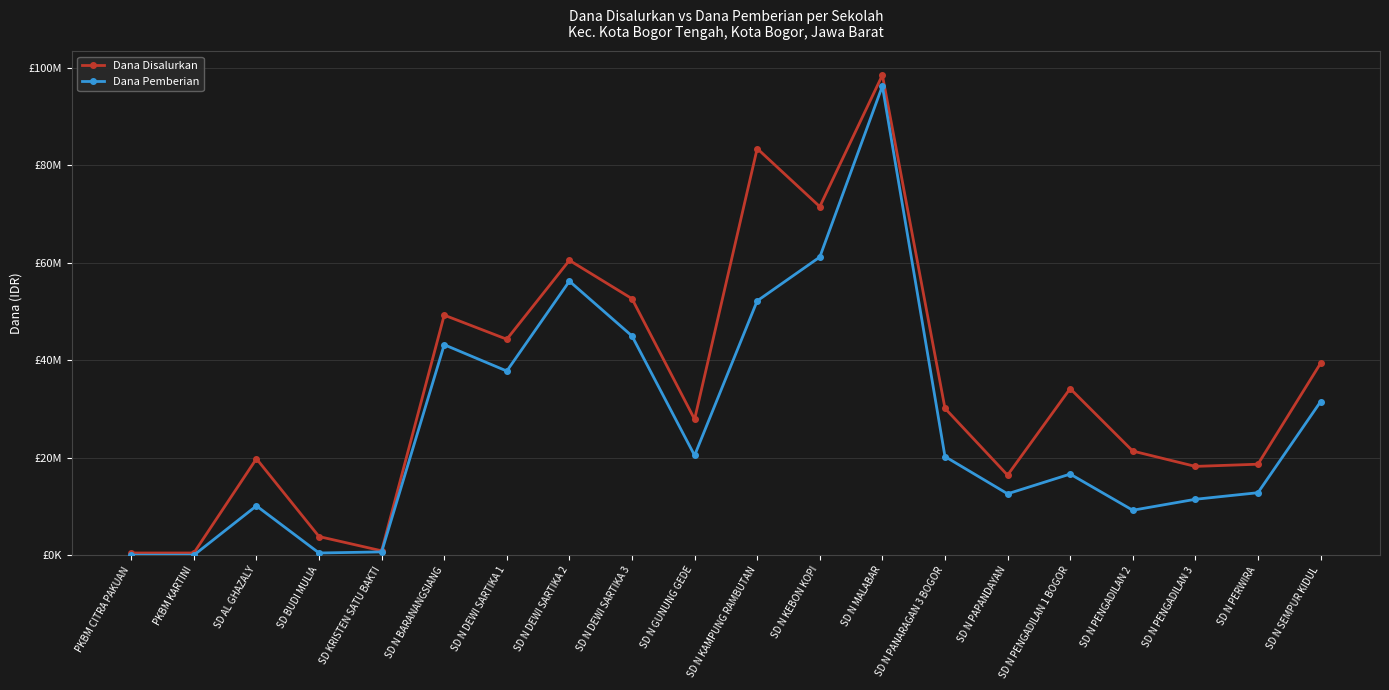

Which label corresponds to the smallest value in the chart?

PKBM CITRA PAKUAN